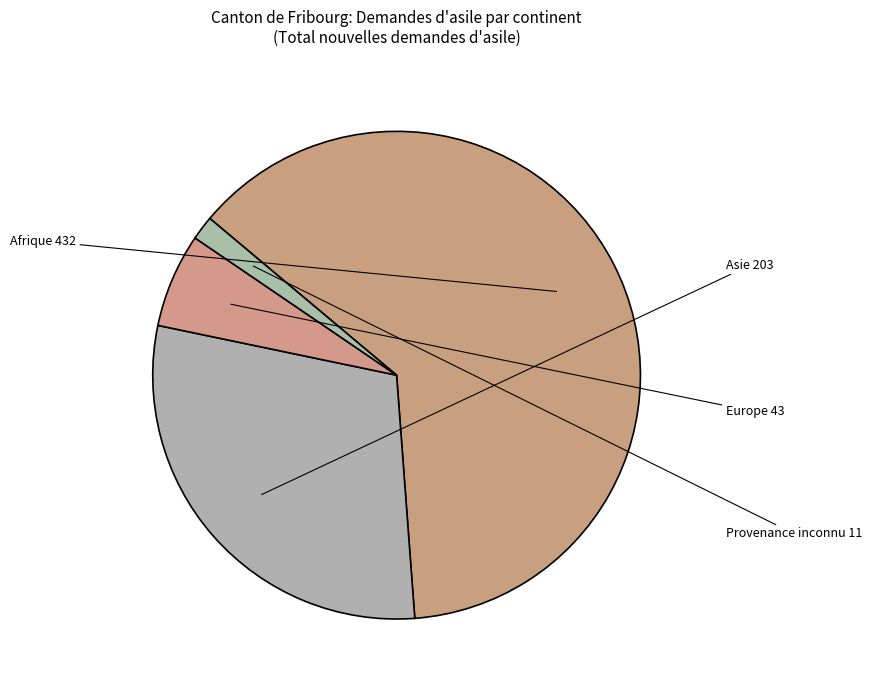

To the nearest percent, what is the difference between the Asie and Afrique slice percentages?

33%